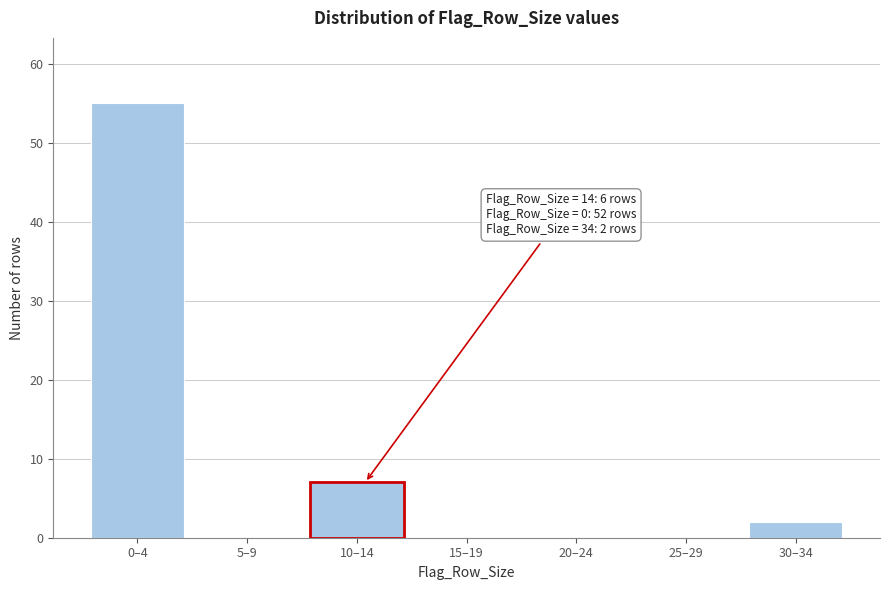

Reading left to right, extract all data points from this chart.

0–4=55	5–9=0	10–14=7	15–19=0	20–24=0	25–29=0	30–34=2